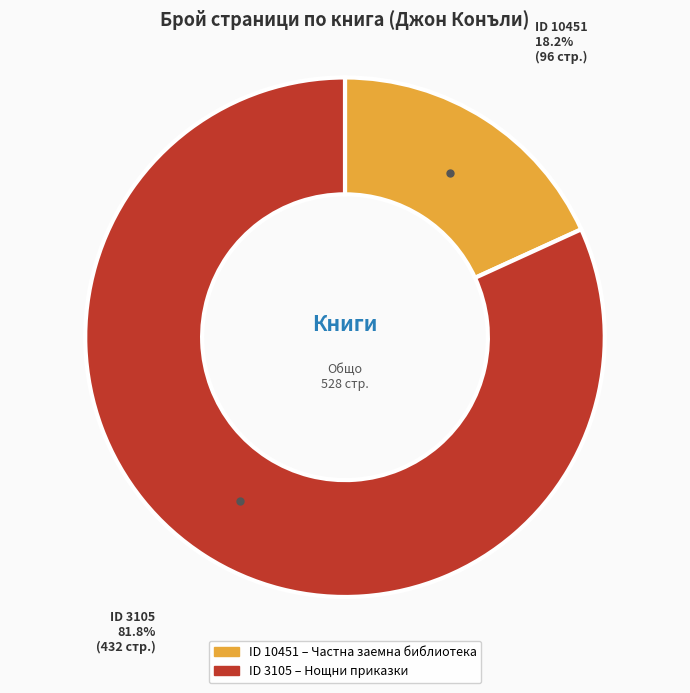

Between ID 3105 and ID 10451, which is larger?

ID 3105